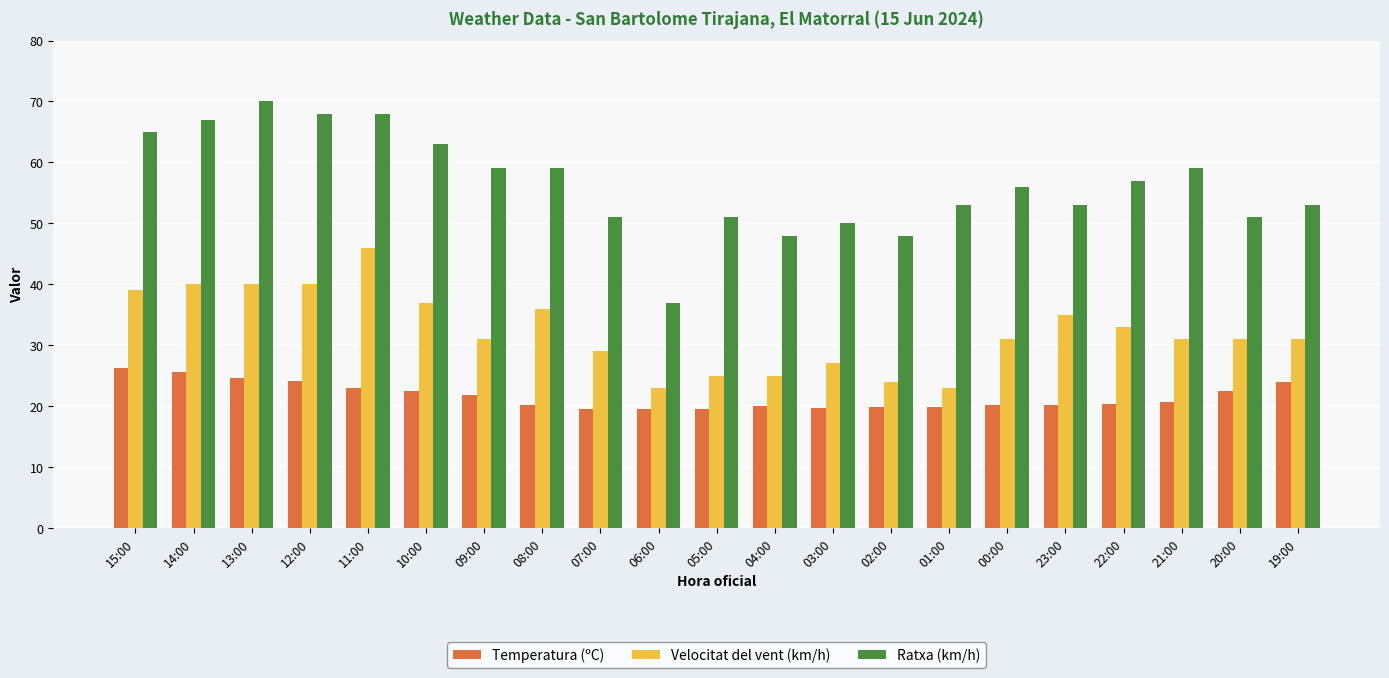

What is the approximate value of Temperatura (ºC) at 00:00?

20.1